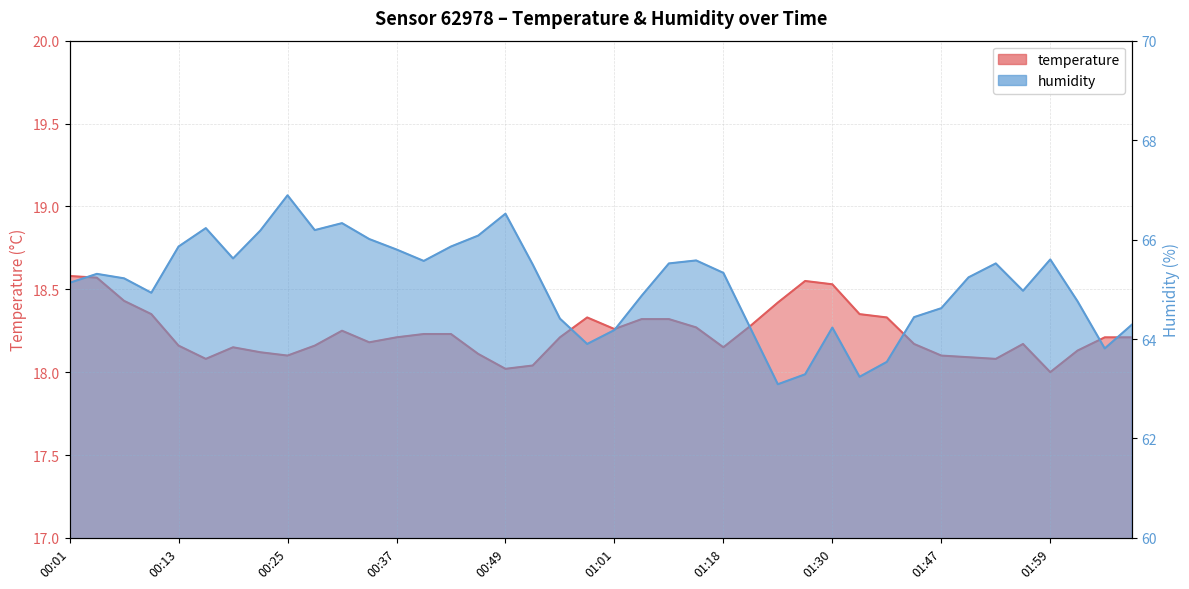

At which category is the sum across all series the highest?

00:25